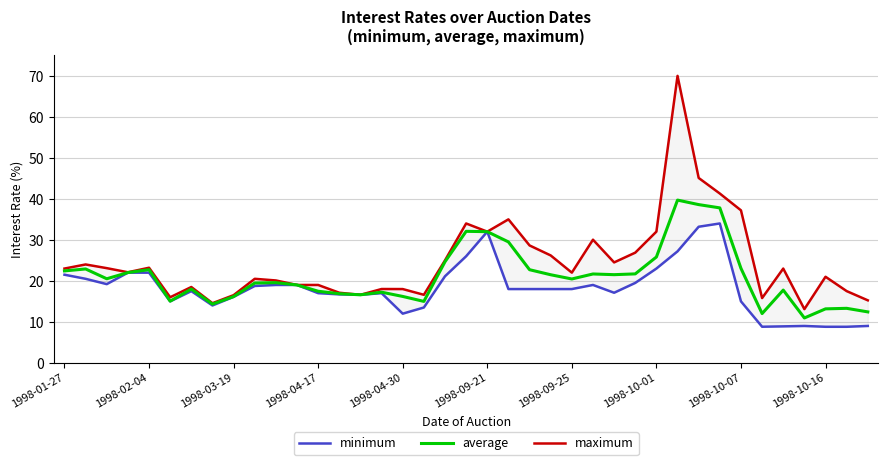

What is the sum of all maximum values?

961.4